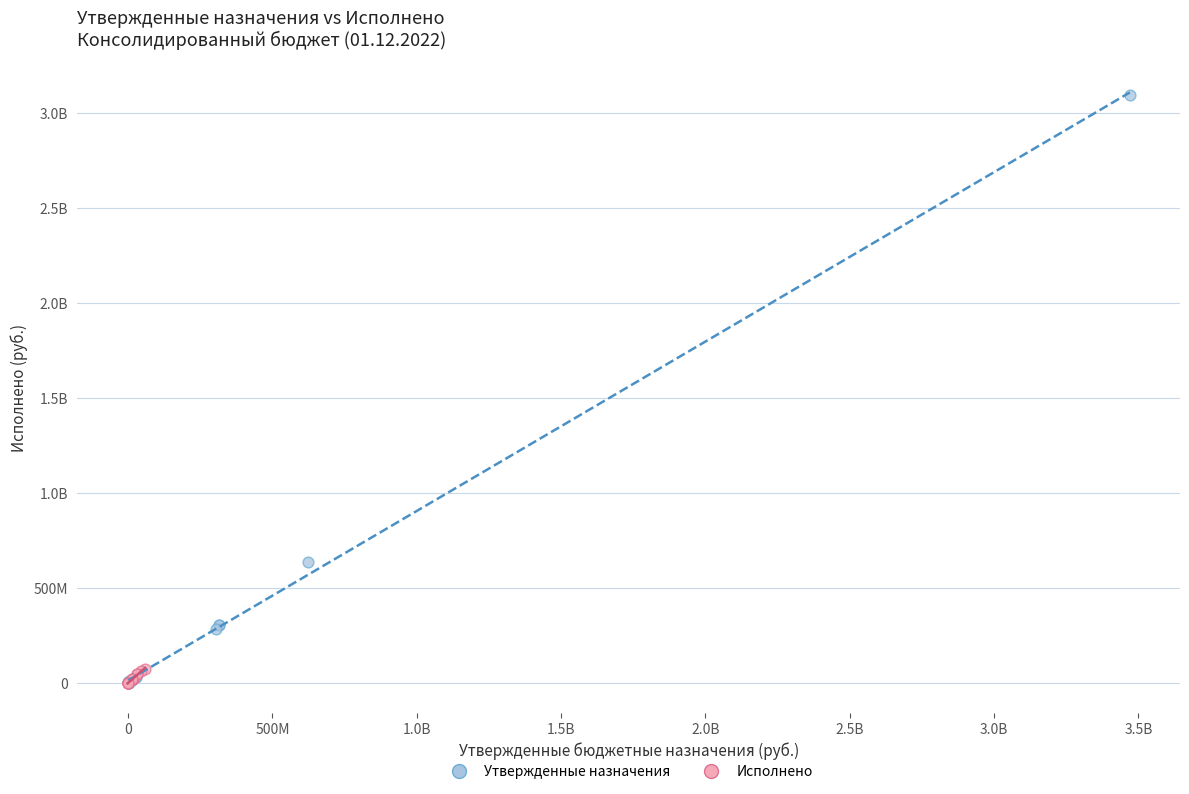

What are all the series names shown in the legend?

Утвержденные назначения, Исполнено